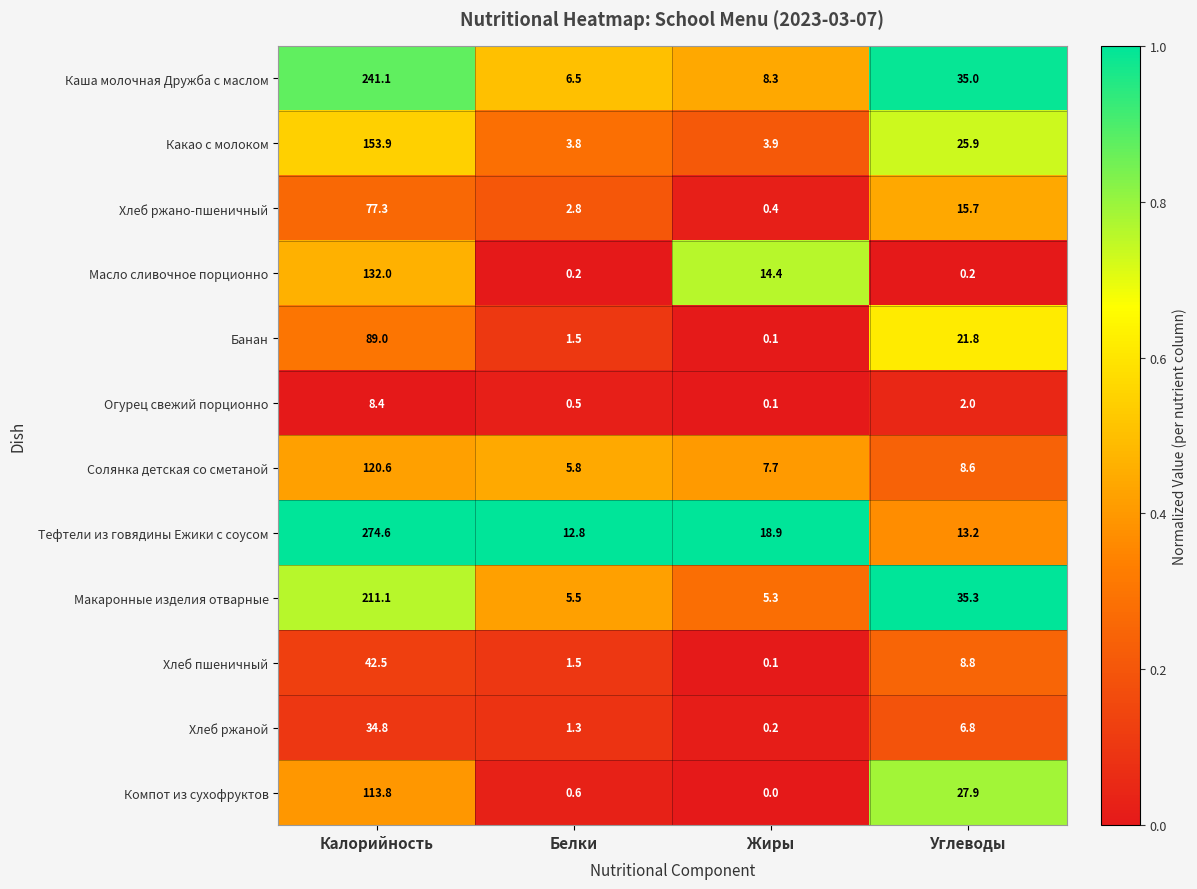

Which series has the widest spread of values?

Тефтели из говядины Ежики с соусом